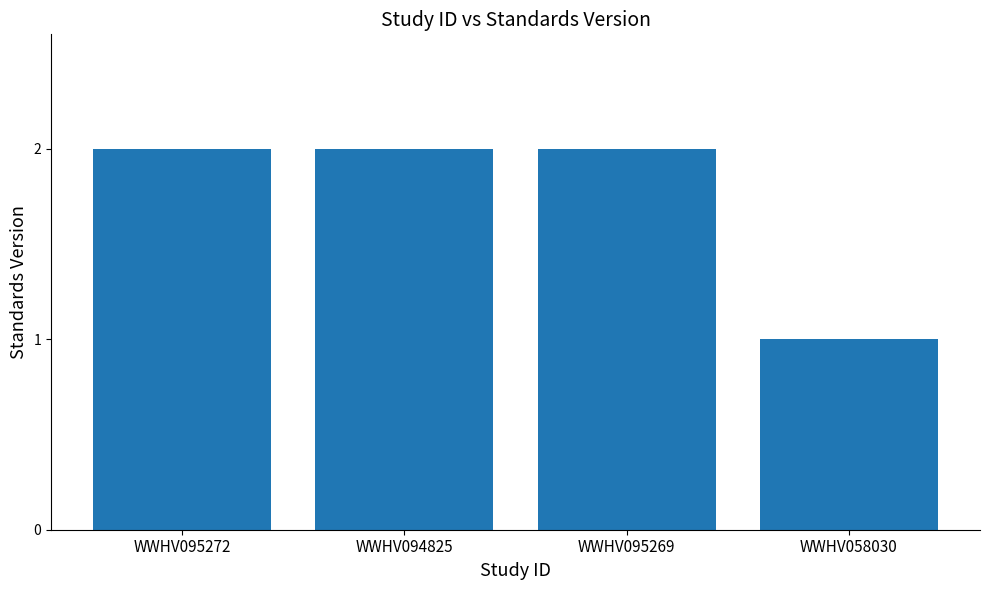

What position from the left is WWHV094825?

2